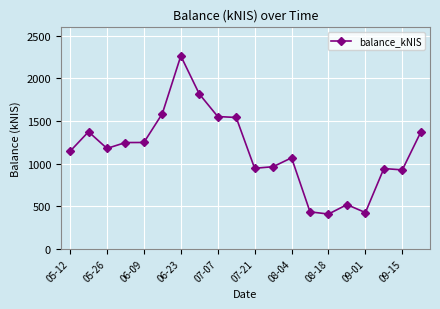

What is the sum of all values?

22946.5